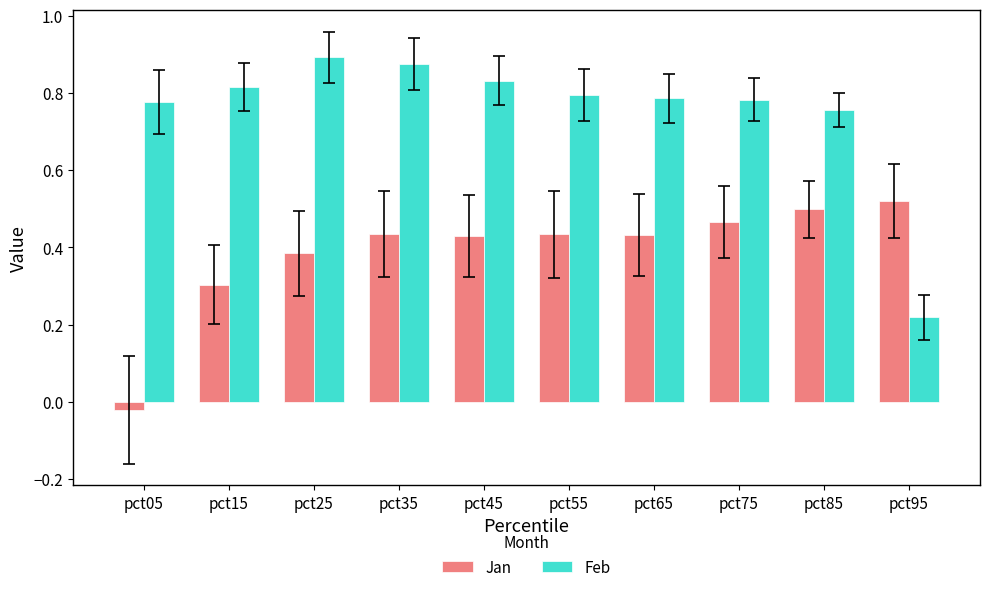

Rank the series at pct35 from highest to lowest value.

Feb, Jan